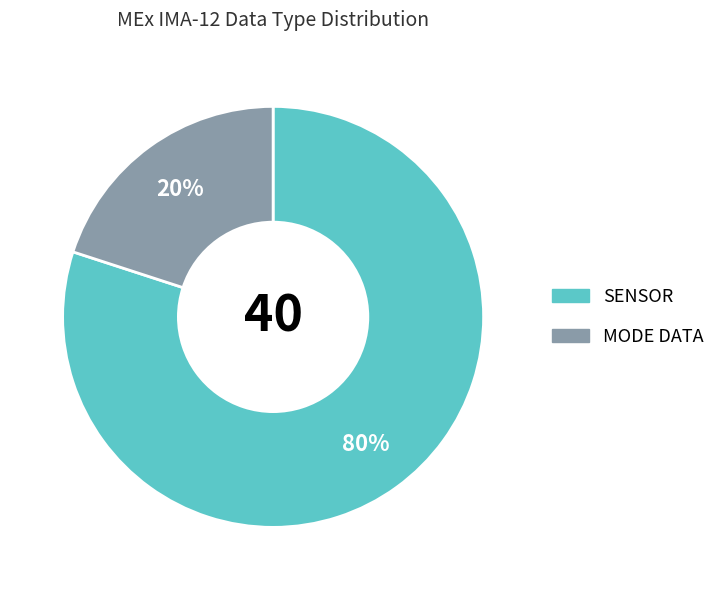

Is there a majority slice in this chart?

Yes